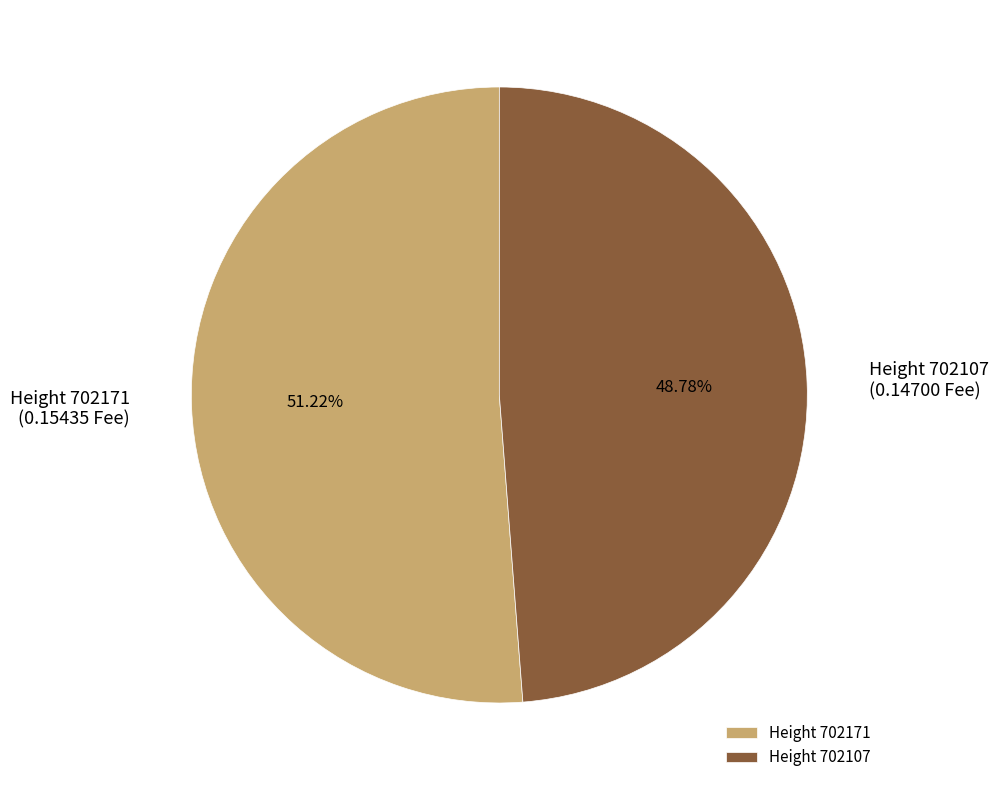

Which has a higher value, Height 702171 or Height 702107?

Height 702171